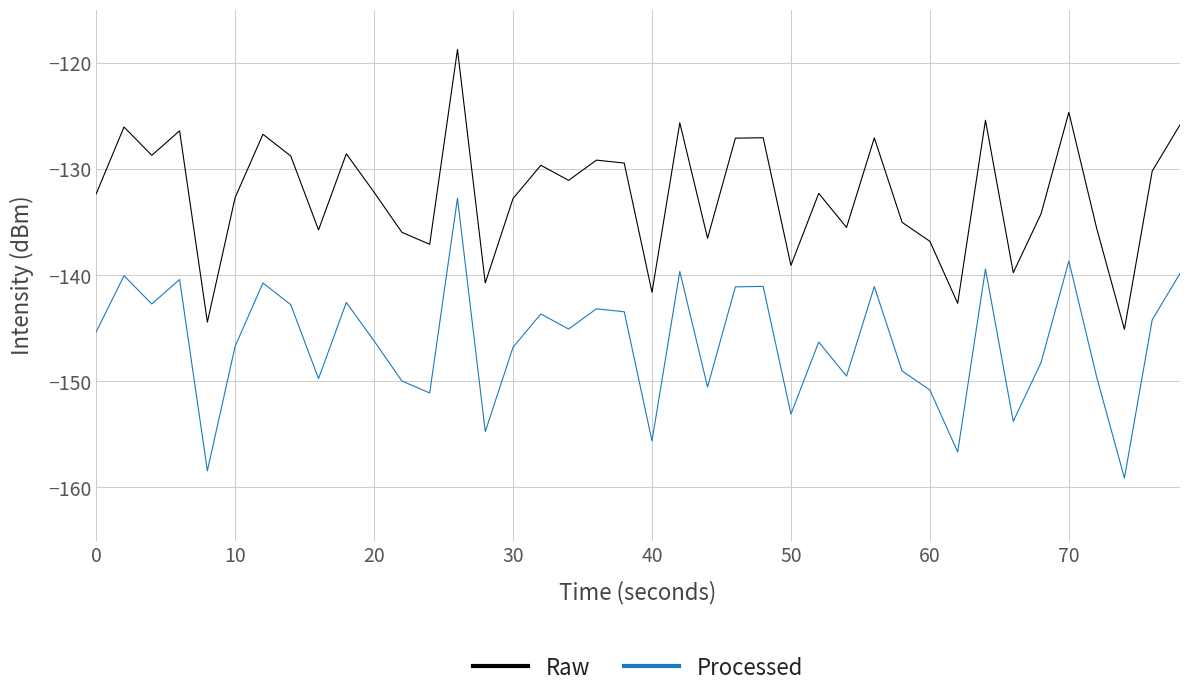

Which series has the largest total across all categories?

Raw